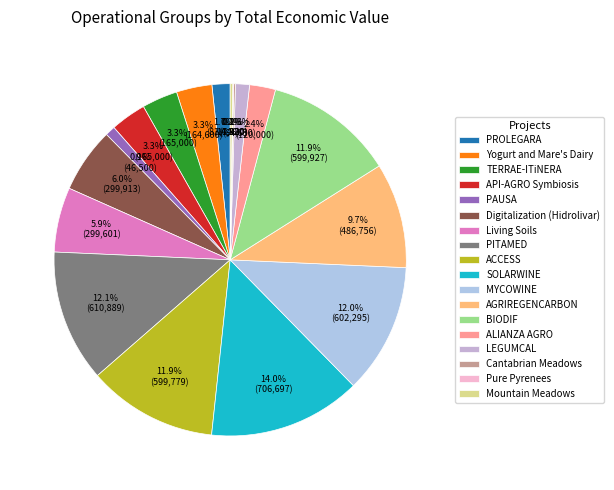

Combined, do SOLARWINE and PITAMED account for over 50%?

No